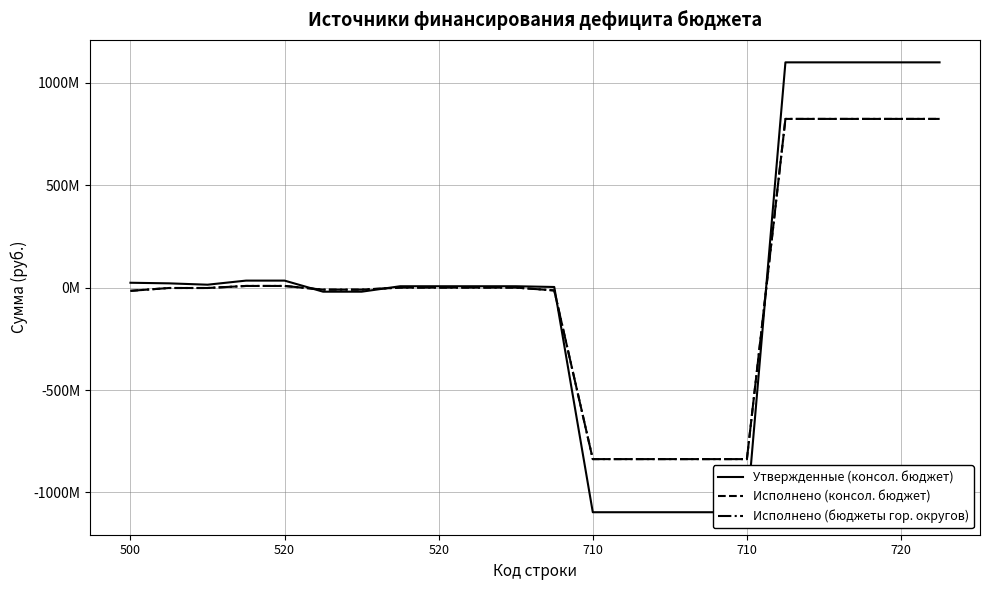

True or false: Исполнено (консол. бюджет) has more than 2 interior local peaks.

False